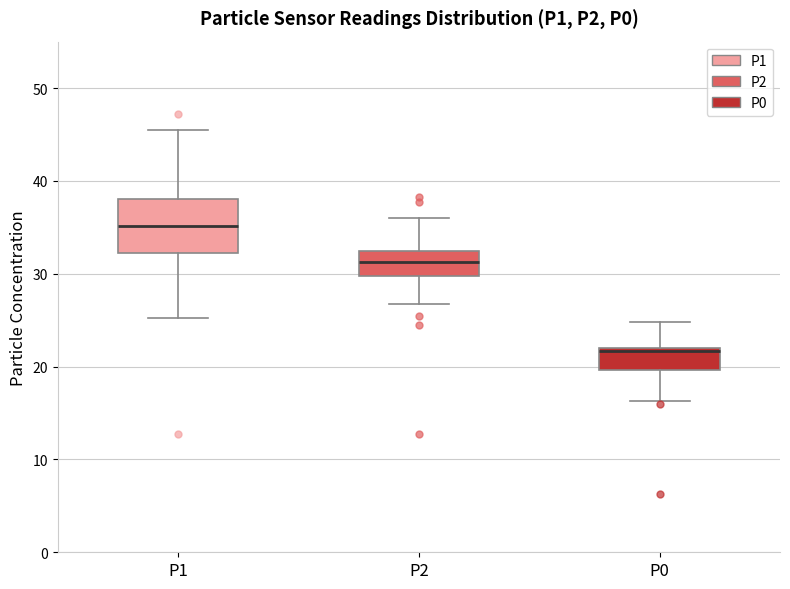

Reading left to right, transcribe this box plot: for each box, give where its median line is, the range the box spans, and where its two whiskers end, as read against the y-axis. The values are not printed on the chart, so give them approximately, as read against the axis.

P1: median 35, box 32 to 38, whiskers 25 to 46
P2: median 31, box 30 to 33, whiskers 27 to 36
P0: median 22 (just below the box's upper edge), box 20 to 22, whiskers 16 to 25